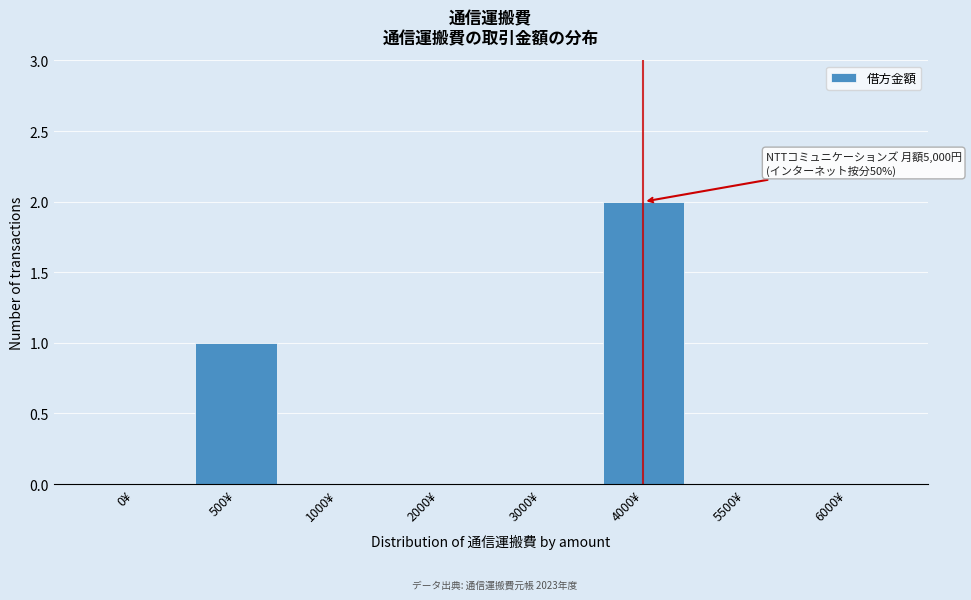

Reading left to right, transcribe all the data shown in this chart.

0¥=0	500¥=1	1000¥=0	2000¥=0	3000¥=0	4000¥=2	5500¥=0	6000¥=0